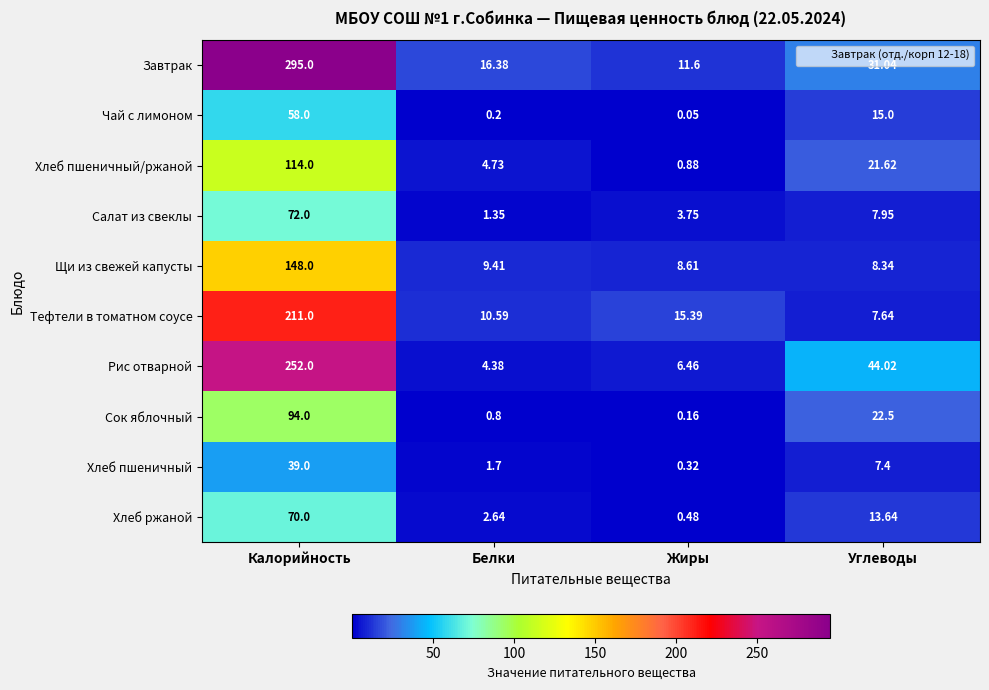

At which category is the sum across all series the highest?

Калорийность